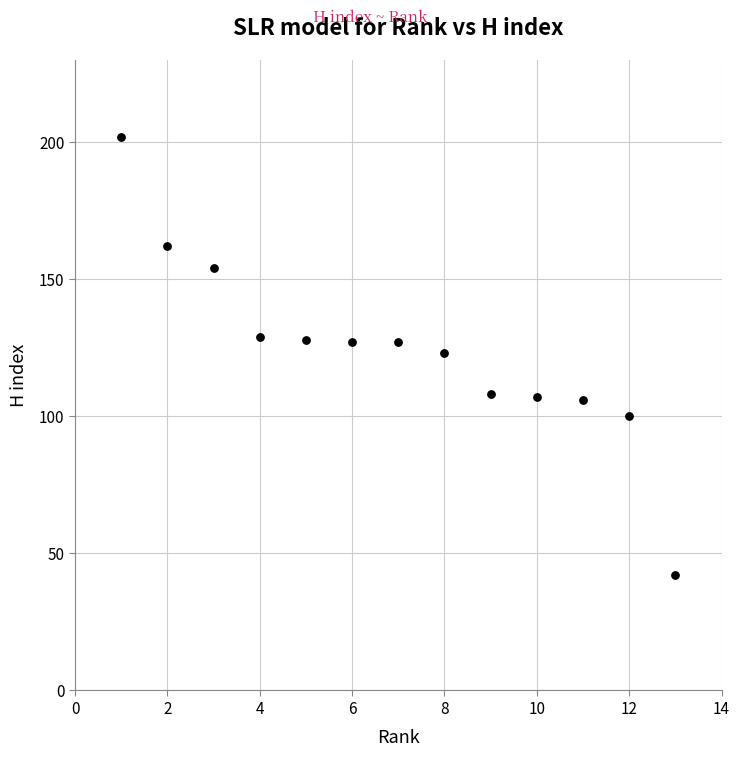

What is the range of X values (max minus min)?

12